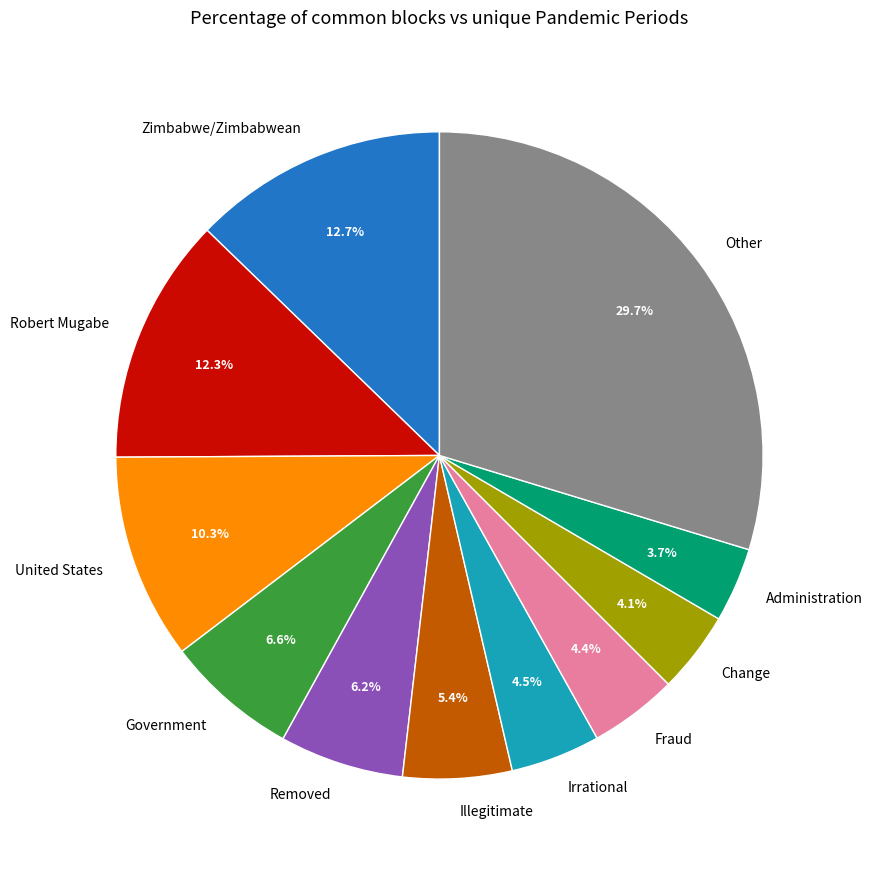

Is it true that Illegitimate is 5% of the pie?

True